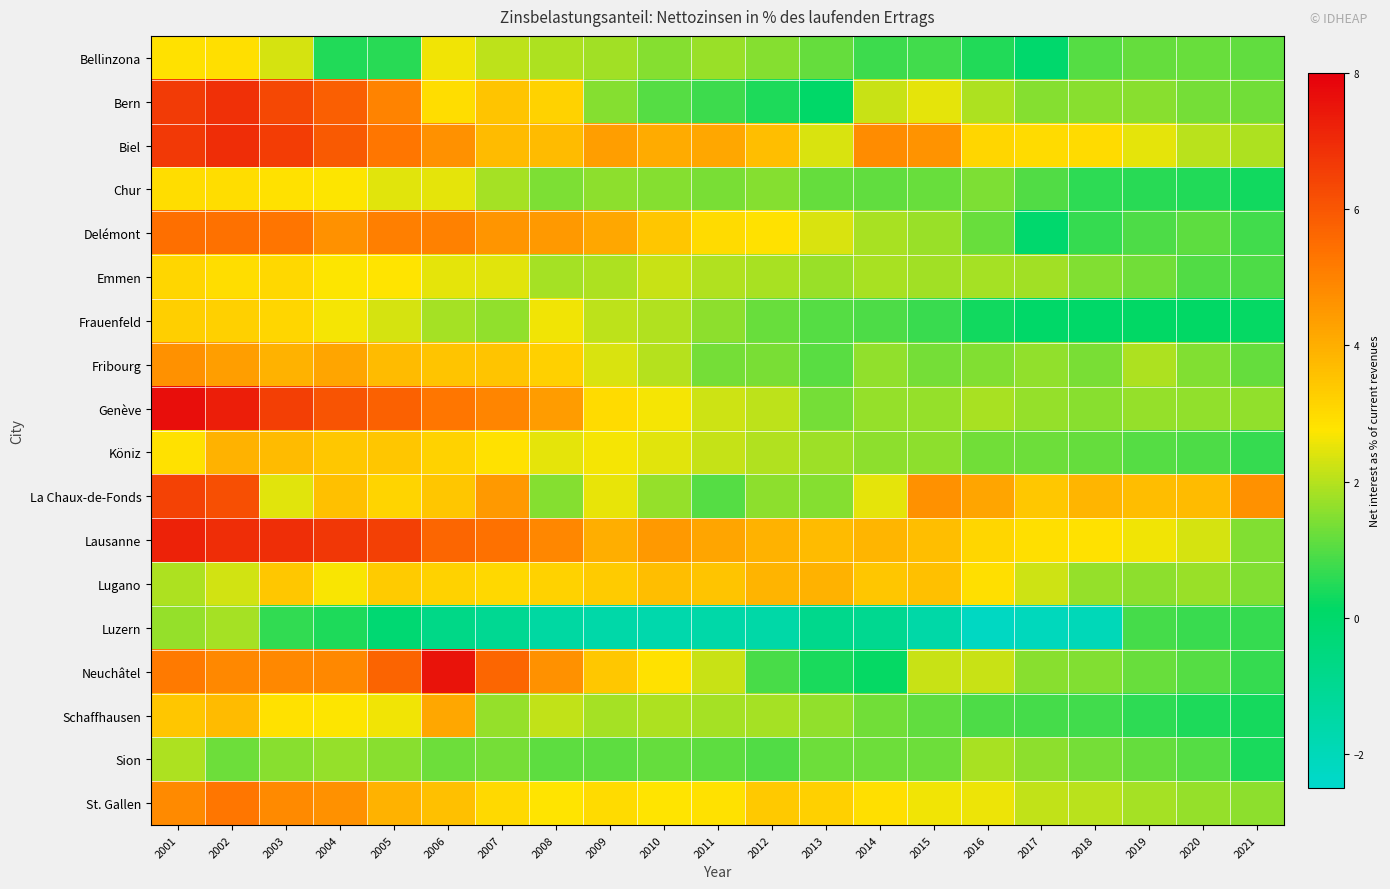

How many distinct data groups are displayed?

18